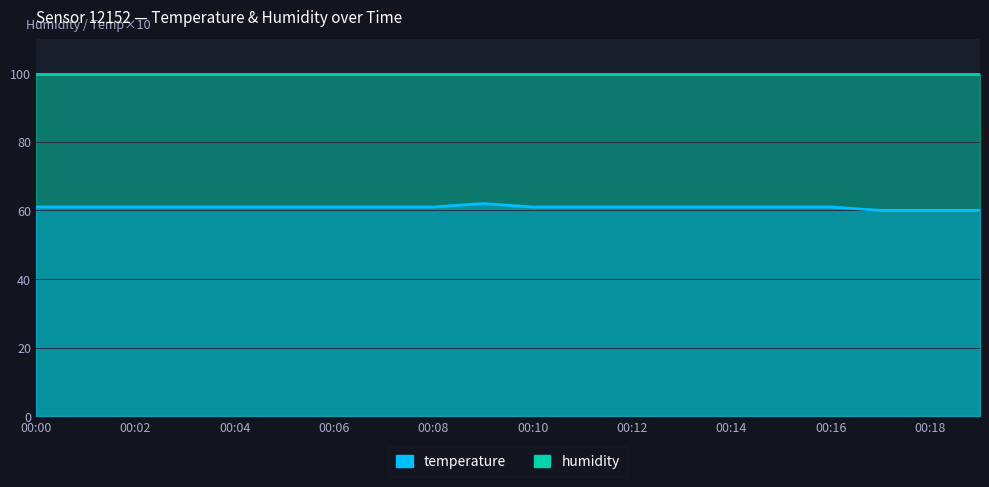

What is the average value?

61